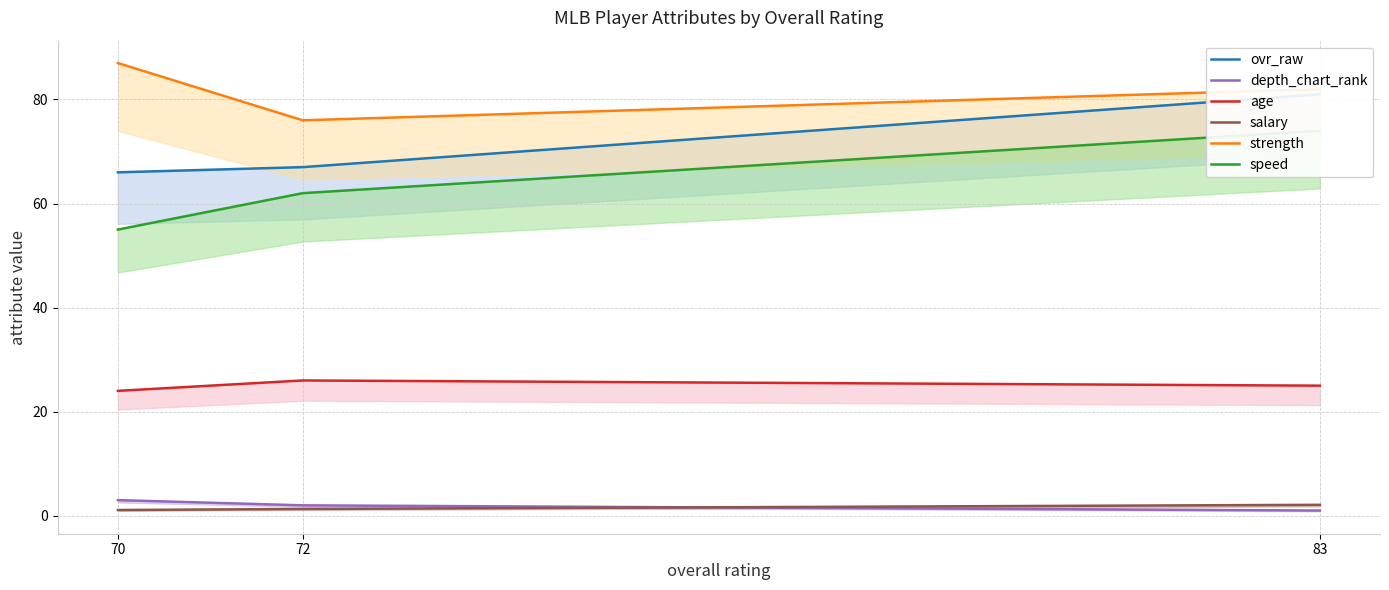

Which has a higher value, 70 or 72?

72